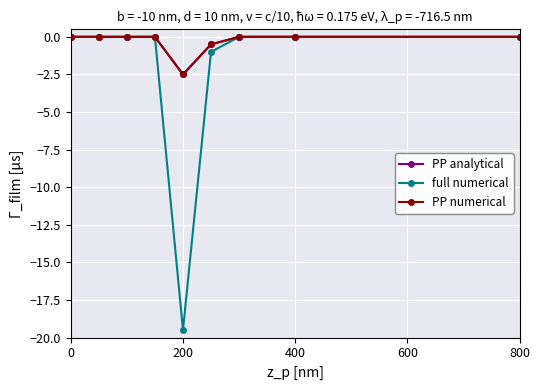

List the series in order of their peak value, lowest first.

PP analytical, full numerical, PP numerical